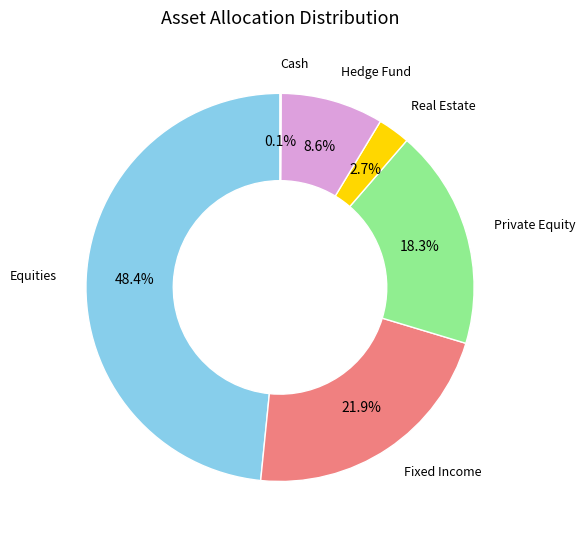

Which slice is the largest?

Equities